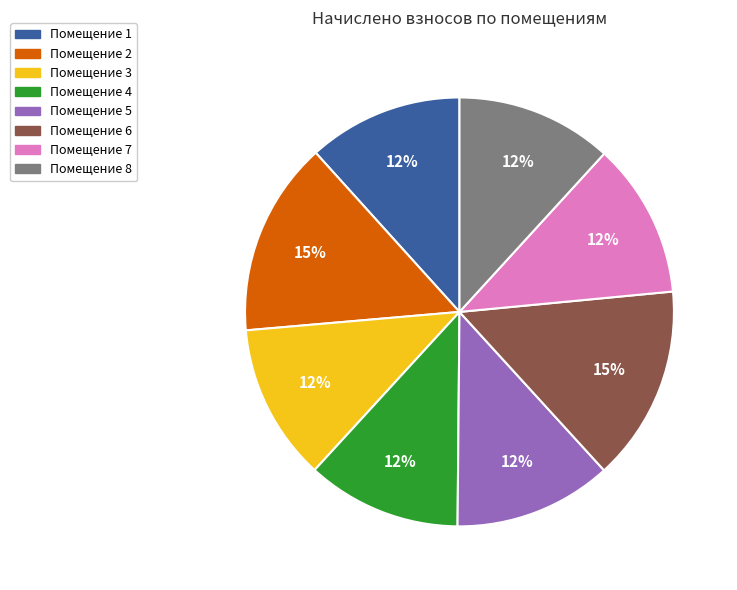

To the nearest percent, what is the difference between the largest and smallest slice percentages?

3%